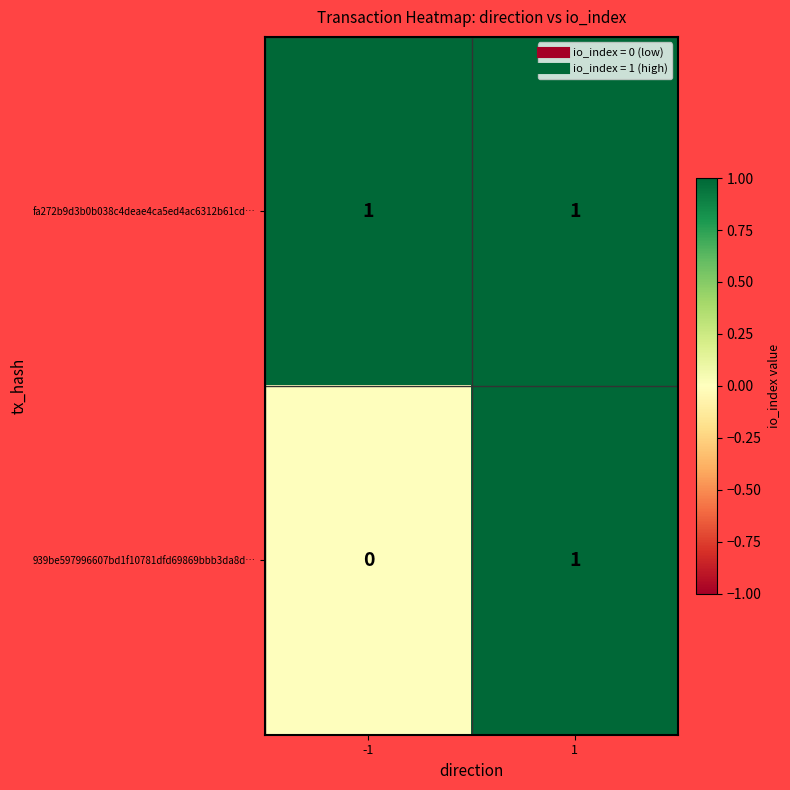

Which series has the widest spread of values?

939be597996607bd1f10781dfd69869bbb3da8d…